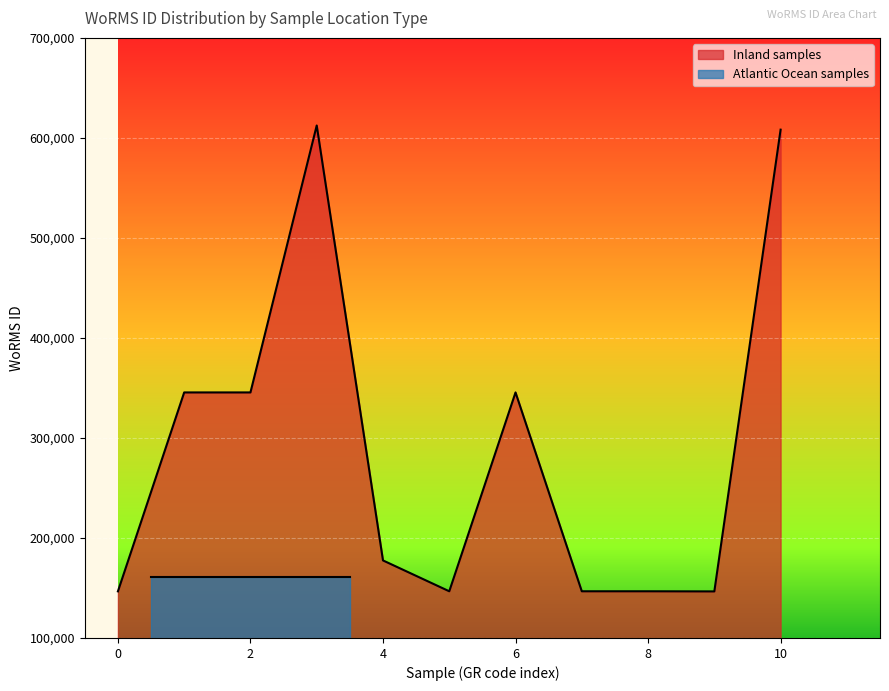

What is the minimum value for Inland samples?

146557